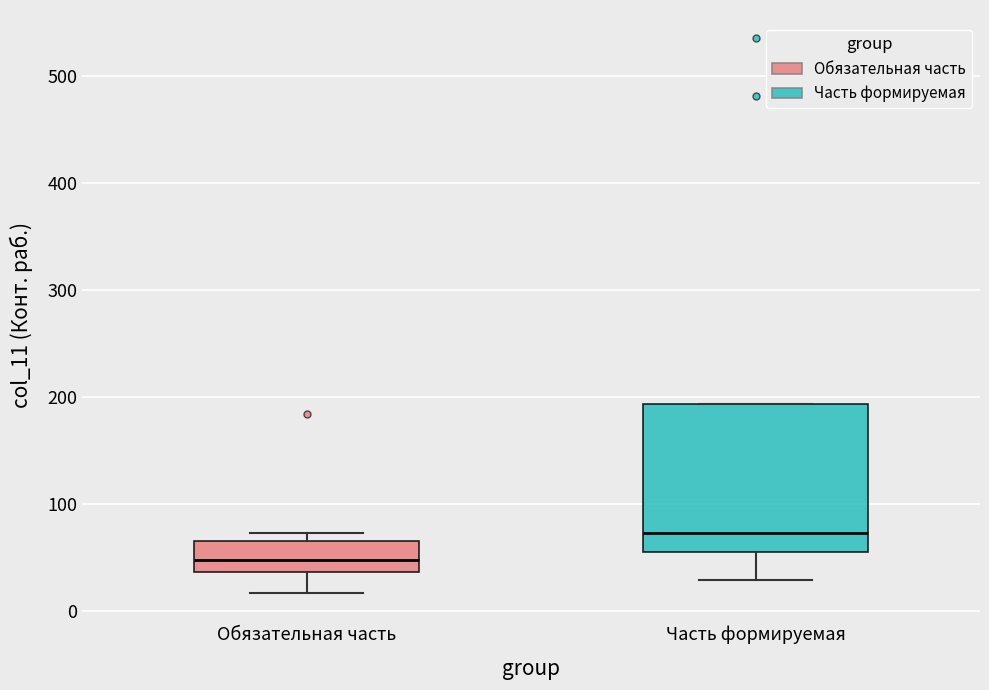

Which box is the tallest, from its lower edge to its upper edge?

Часть формируемая